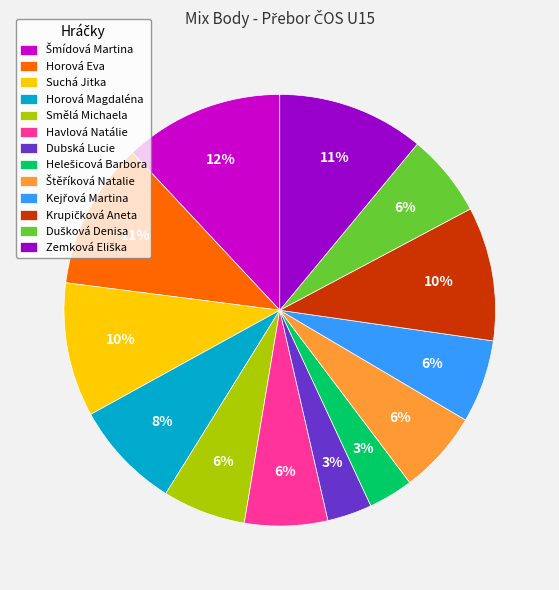

To the nearest percent, what is the difference between the largest and smallest slice percentages?

9%